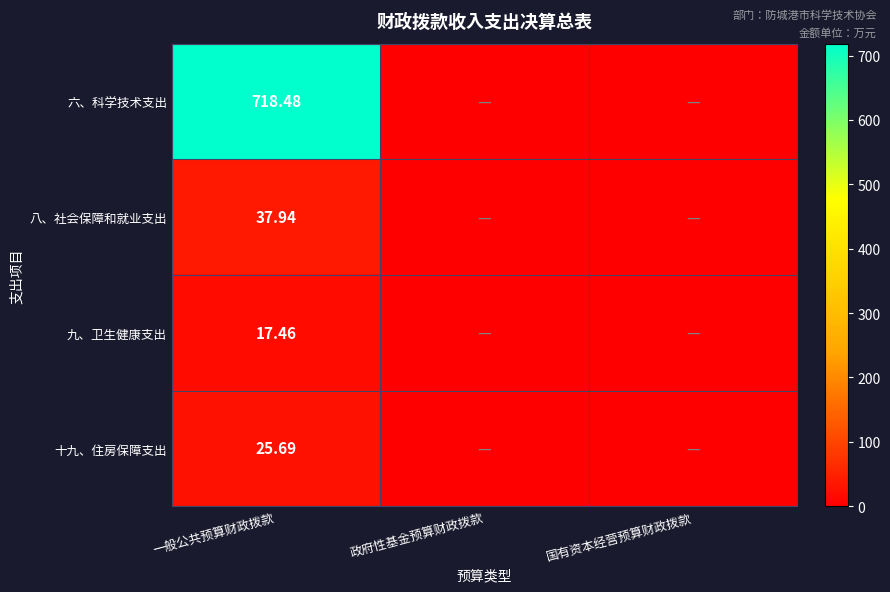

Rank the series at 政府性基金预算财政拨款 from lowest to highest value.

六、科学技术支出, 八、社会保障和就业支出, 九、卫生健康支出, 十九、住房保障支出